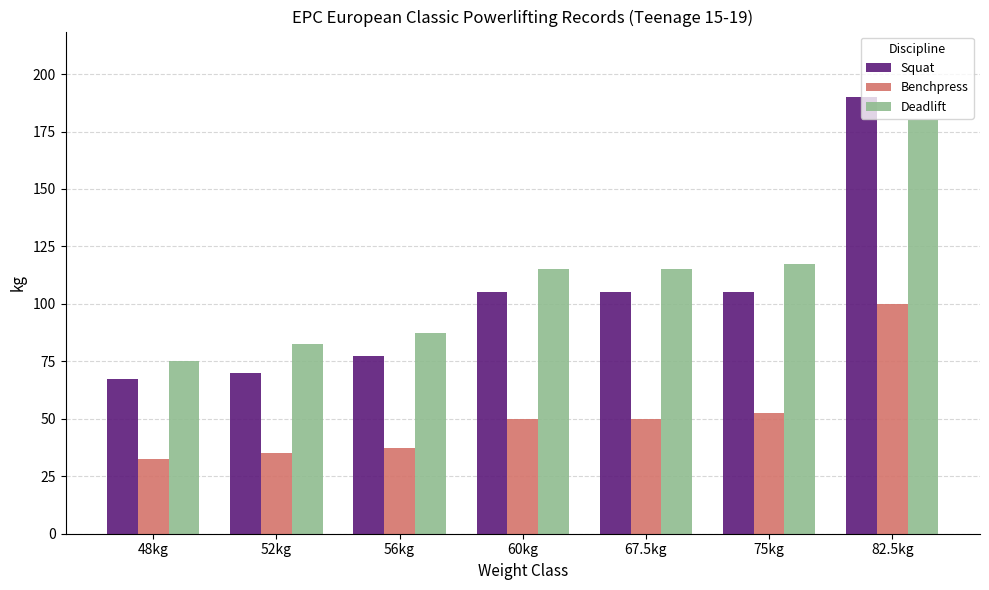

What is the value of the Benchpress bar at the 6th from the left?

52.5